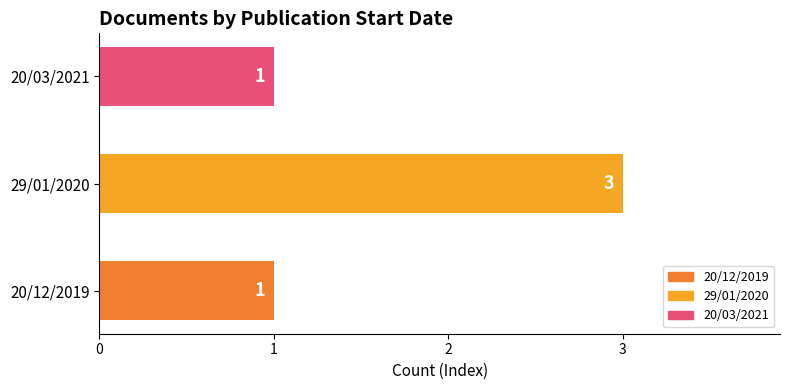

Count the number of values greater than 1.

1